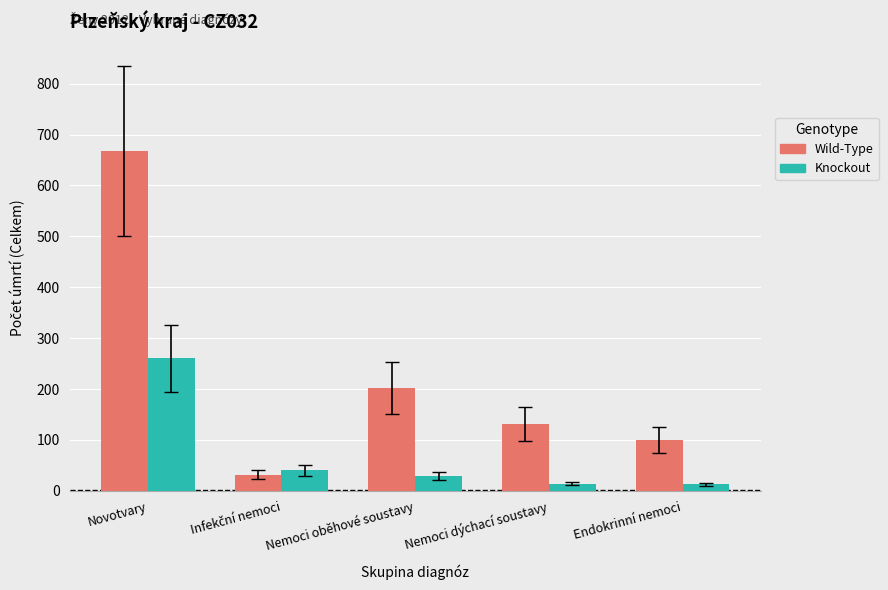

Between Novotvary and Endokrinní nemoci, which series saw the biggest shift?

Wild-Type